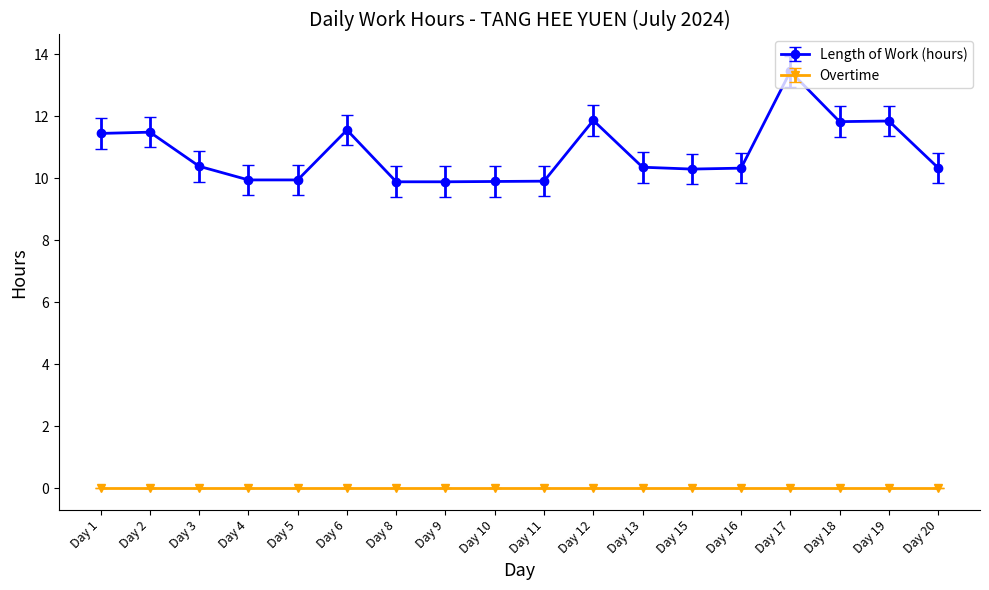

The value of Length of Work (hours) at Day 6 is 20.1. True or false?

False